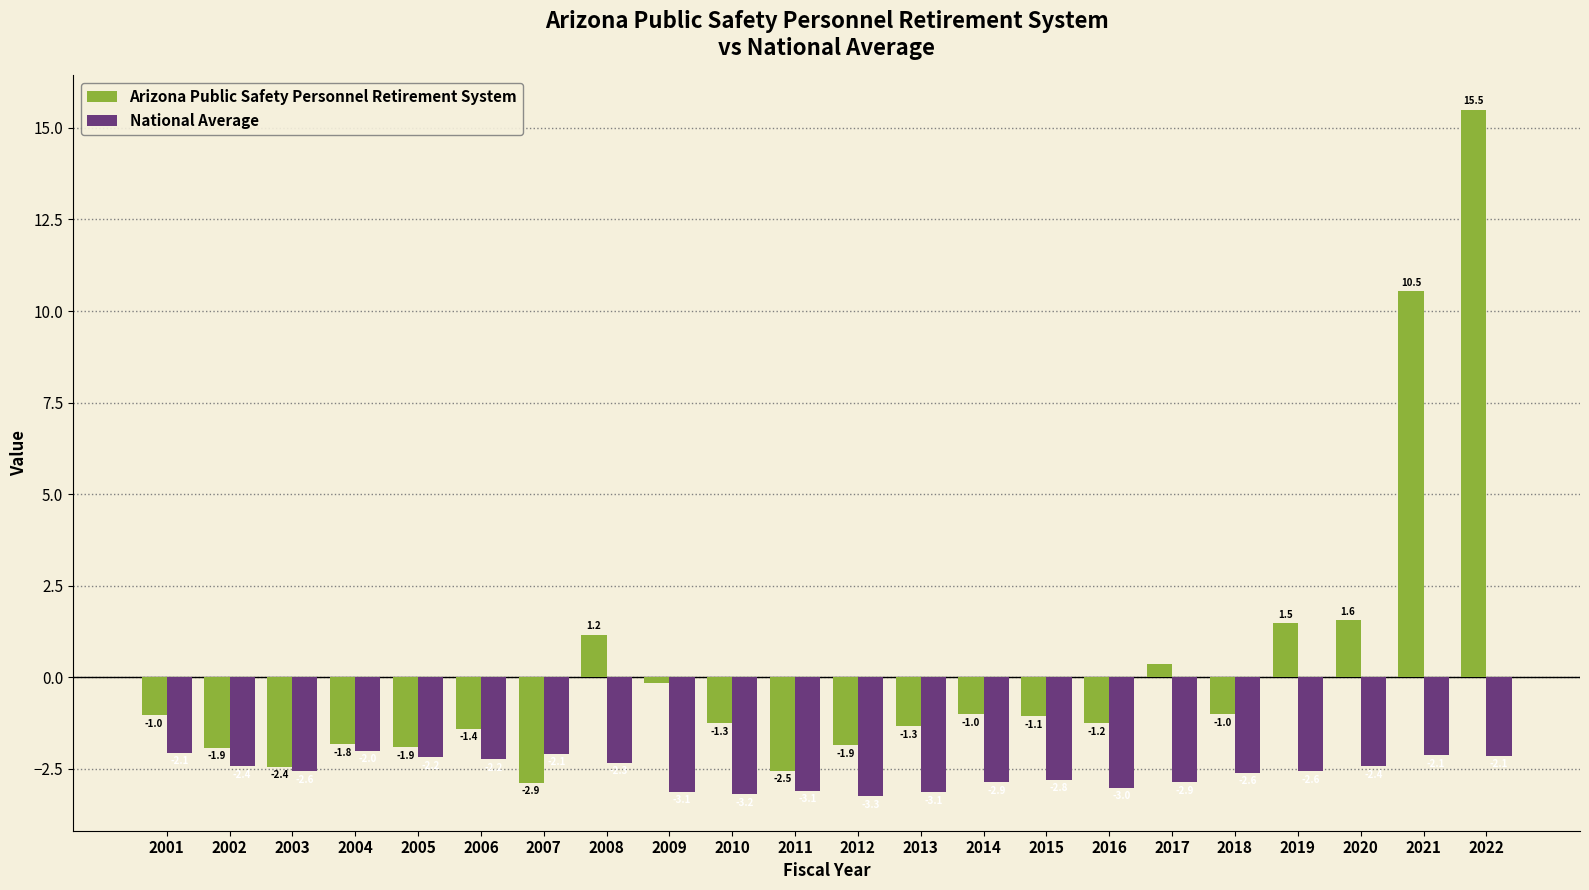

List the series in order of their peak value, lowest first.

National Average, Arizona Public Safety Personnel Retirement System